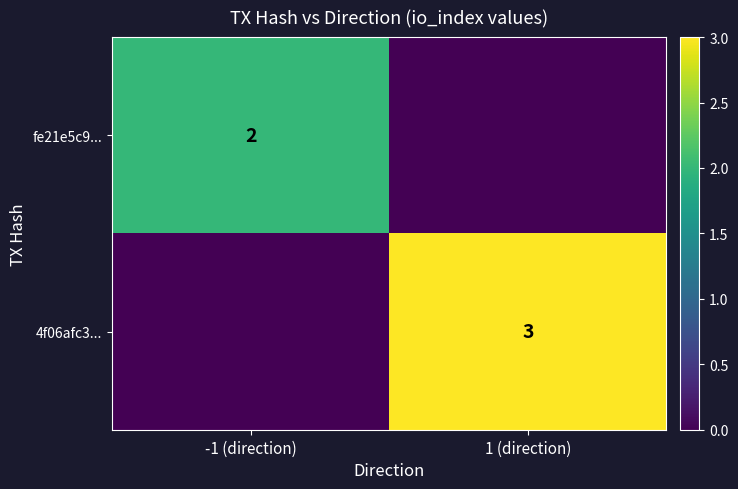

At how many categories does at least one series exceed 1?

2